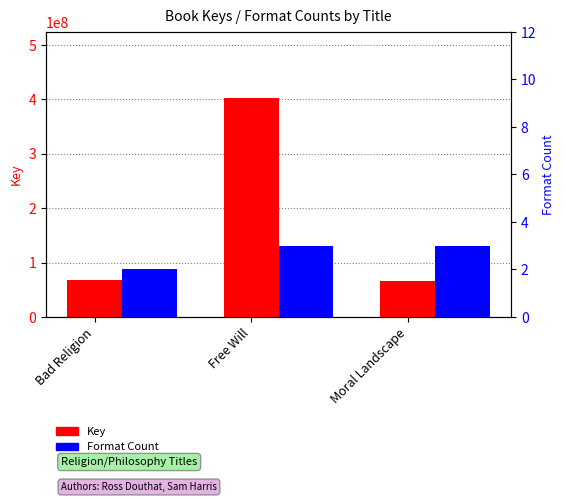

Which series has the largest range (max minus min)?

Key